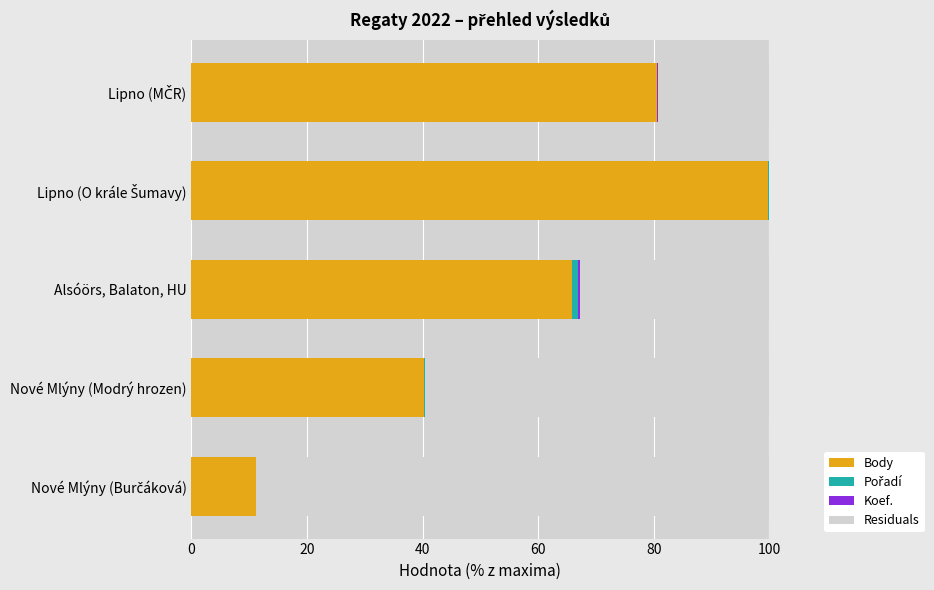

Where is Body nearest to the value 55?

Alsóörs, Balaton, HU